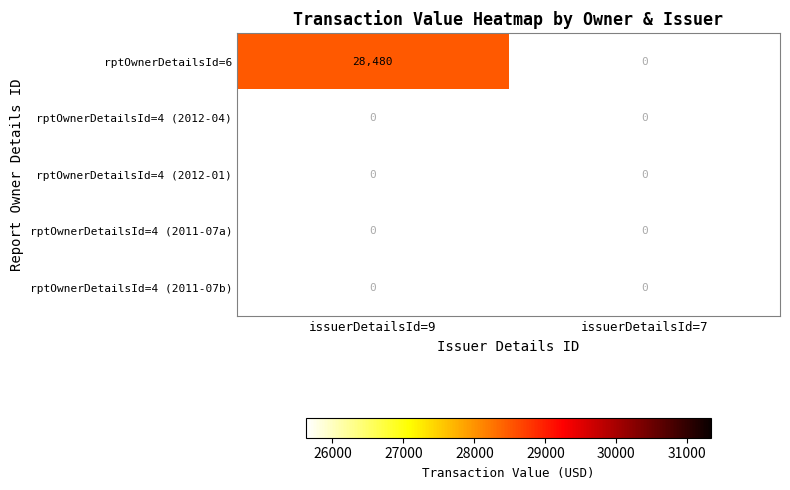

Which label corresponds to the largest value in the chart?

issuerDetailsId=9